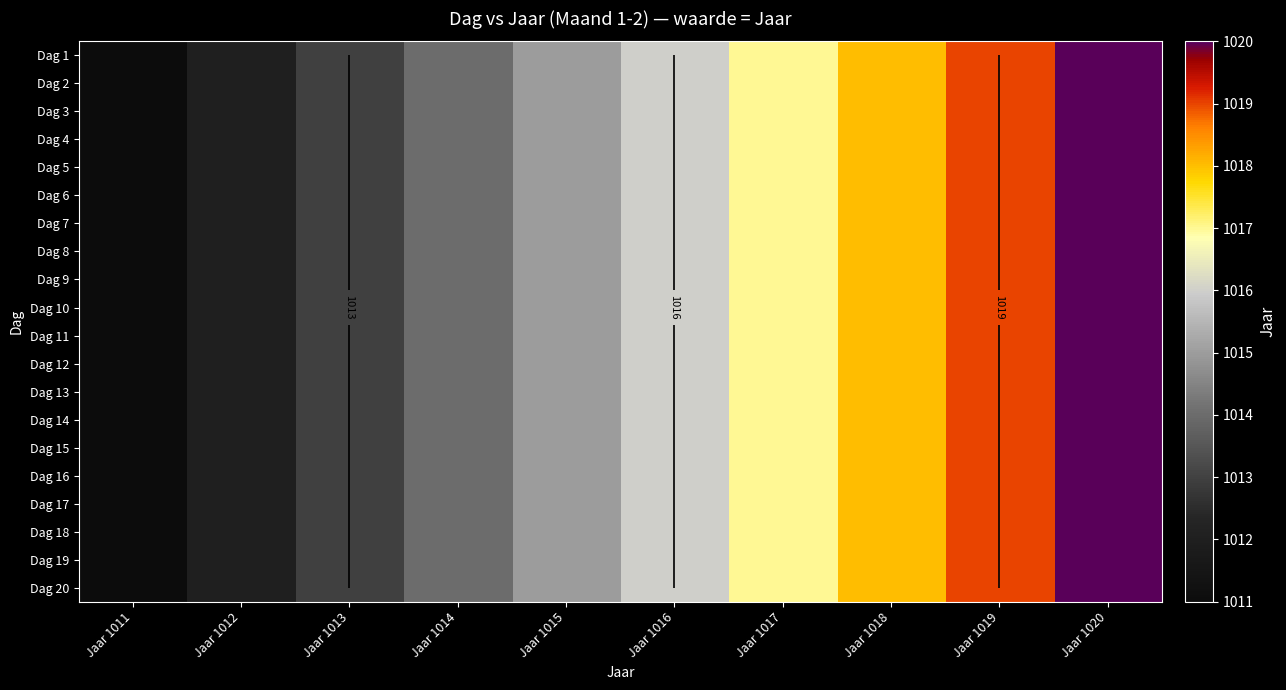

Between Jaar 1017 and Jaar 1019, which series saw the biggest shift?

Dag 1